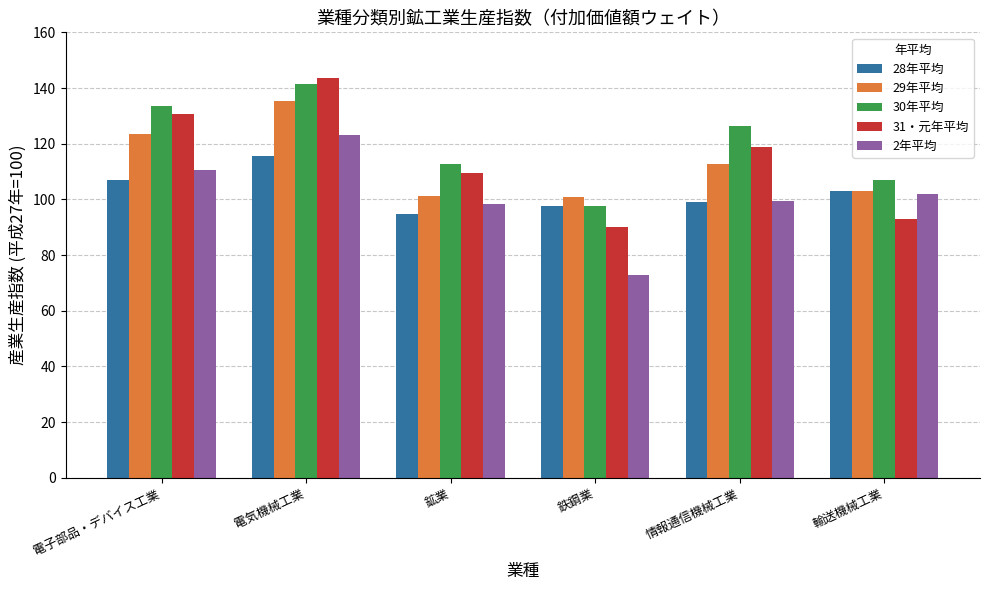

Which series has the largest total across all categories?

30年平均